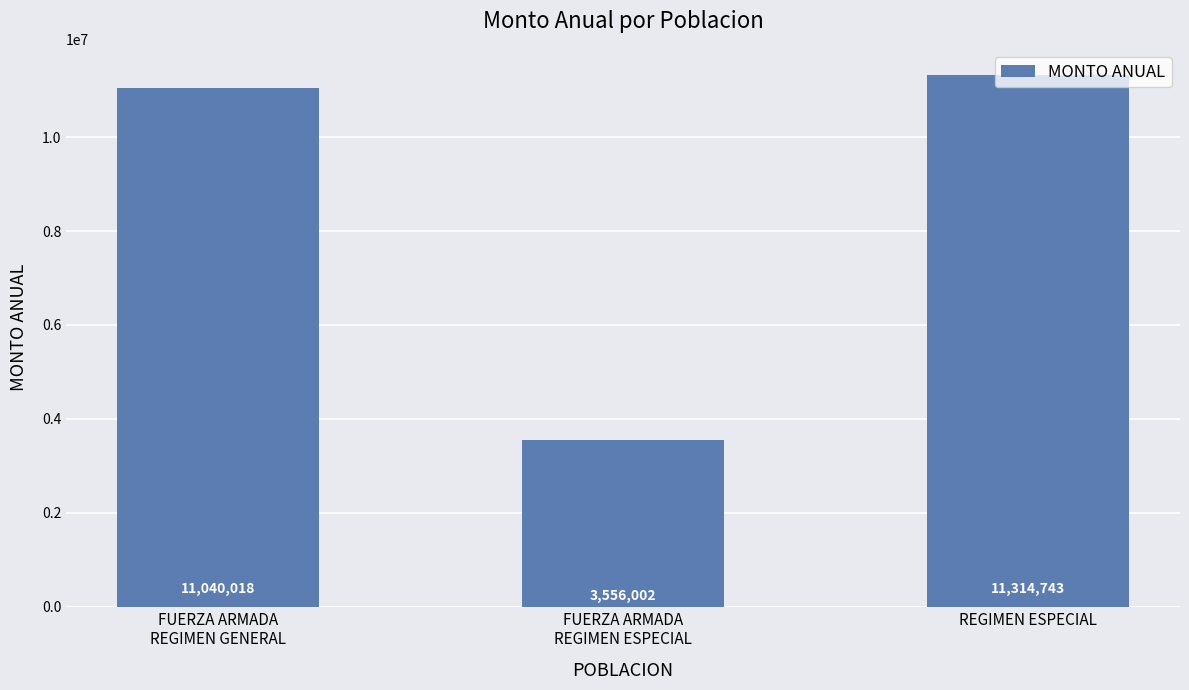

Are the bars grouped side by side (vs. stacked)?

No